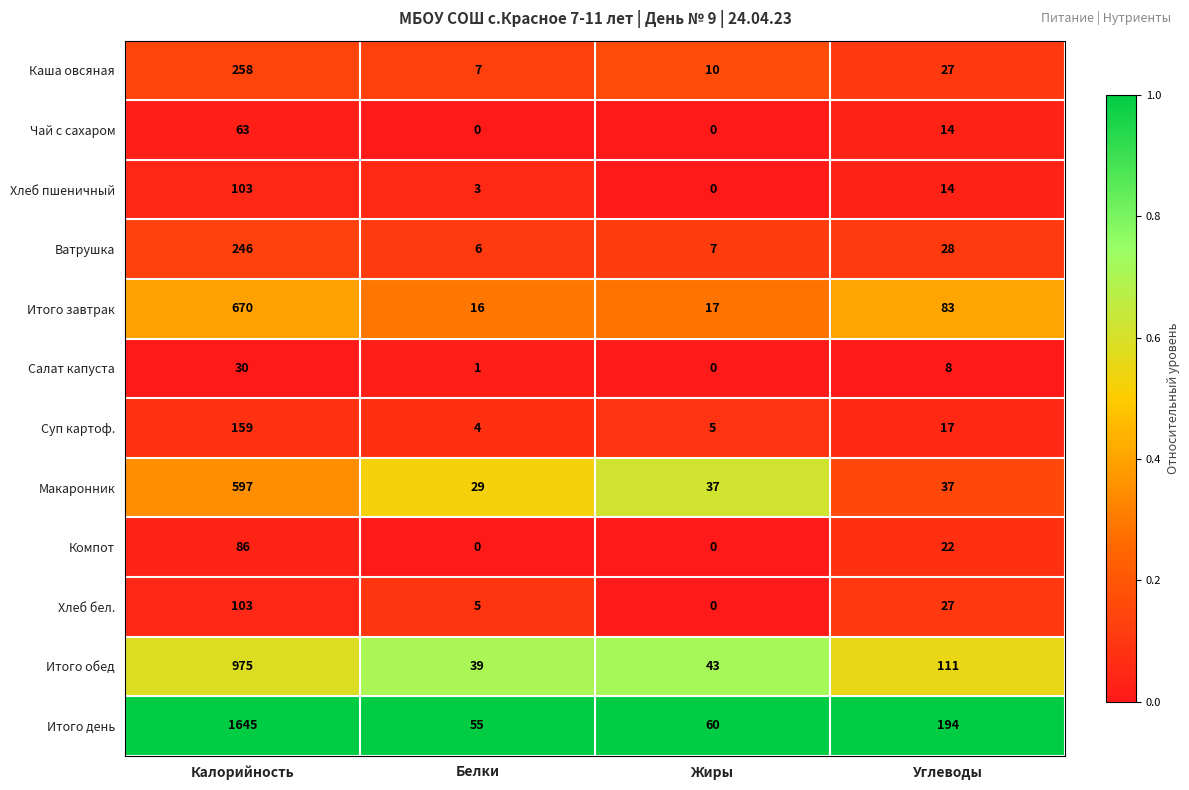

Between Белки and Жиры, which series saw the biggest shift?

Макаронник